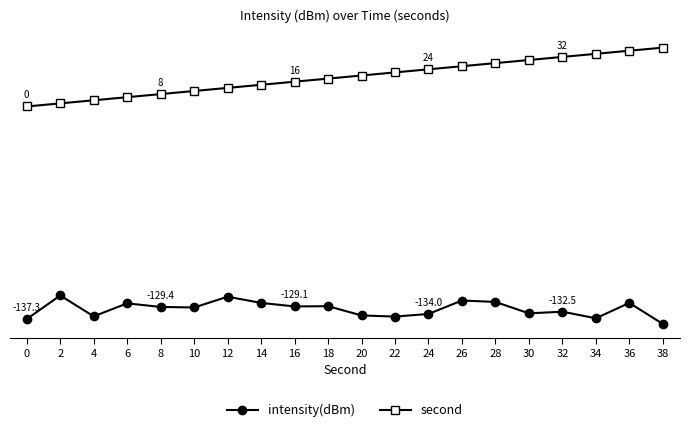

Is this an area chart (filled region under the line)?

No